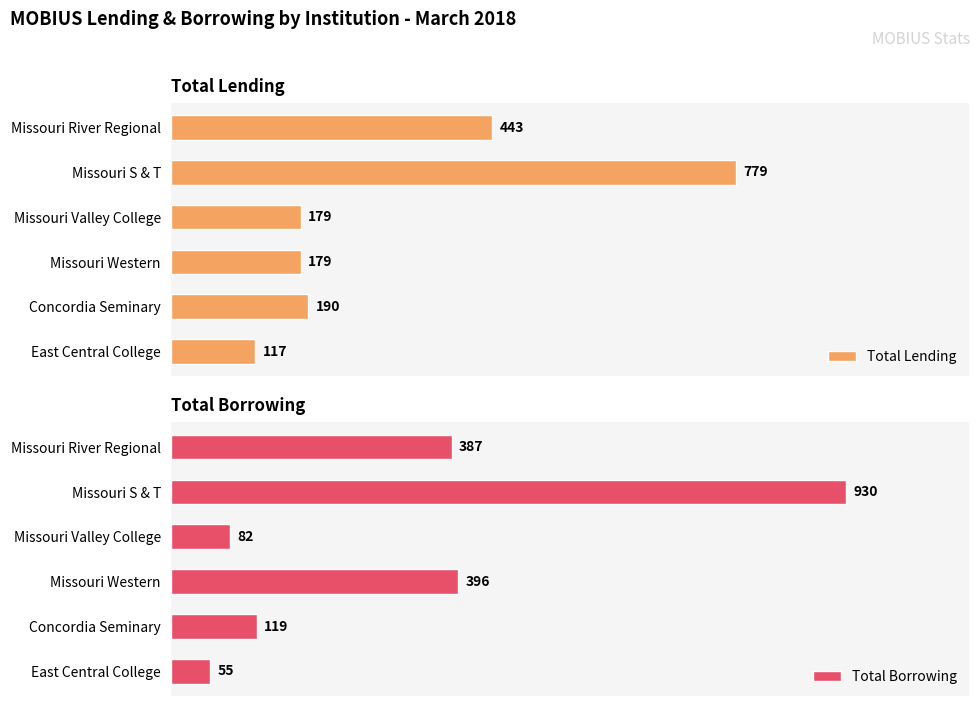

At which label is Total Borrowing closest to 492?

Missouri Western